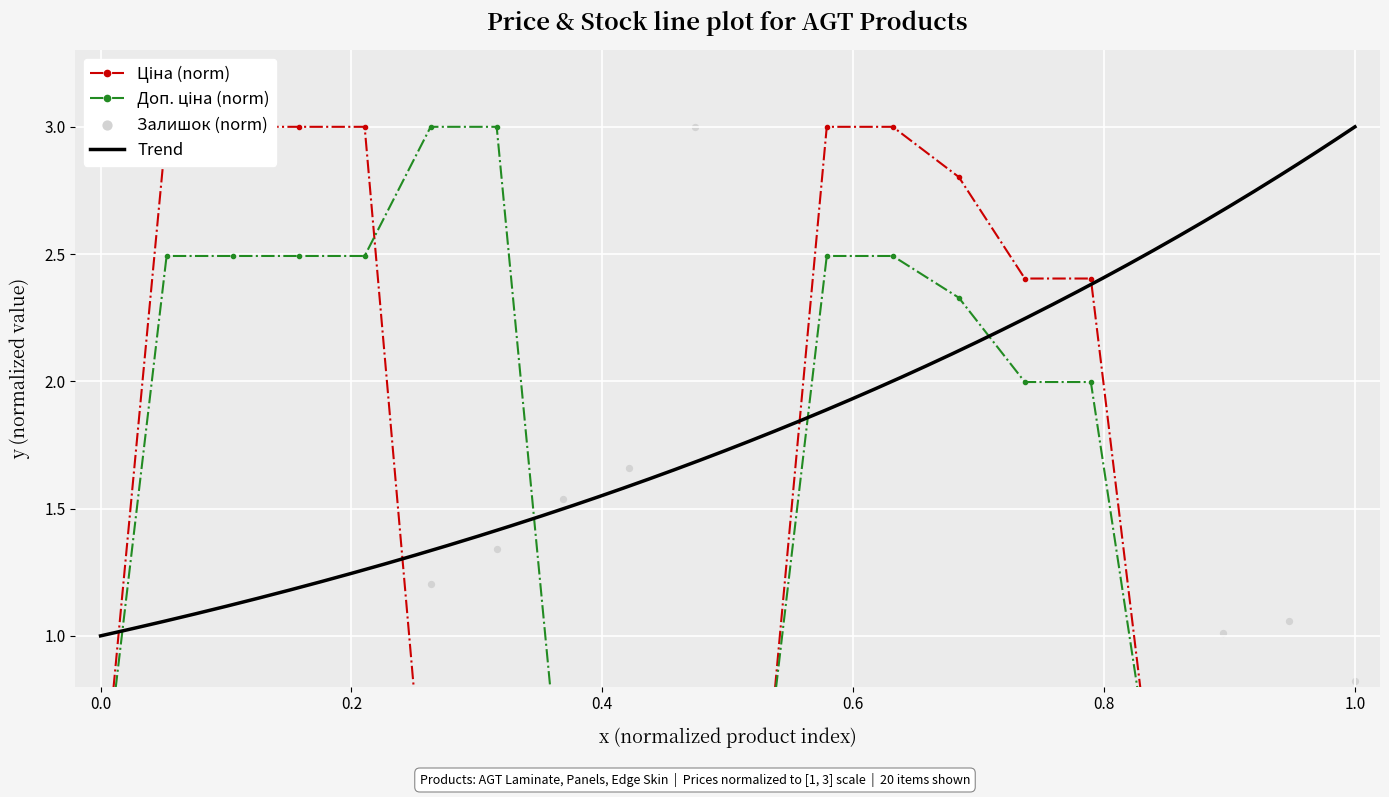

At how many categories does at least one series exceed 1?

16